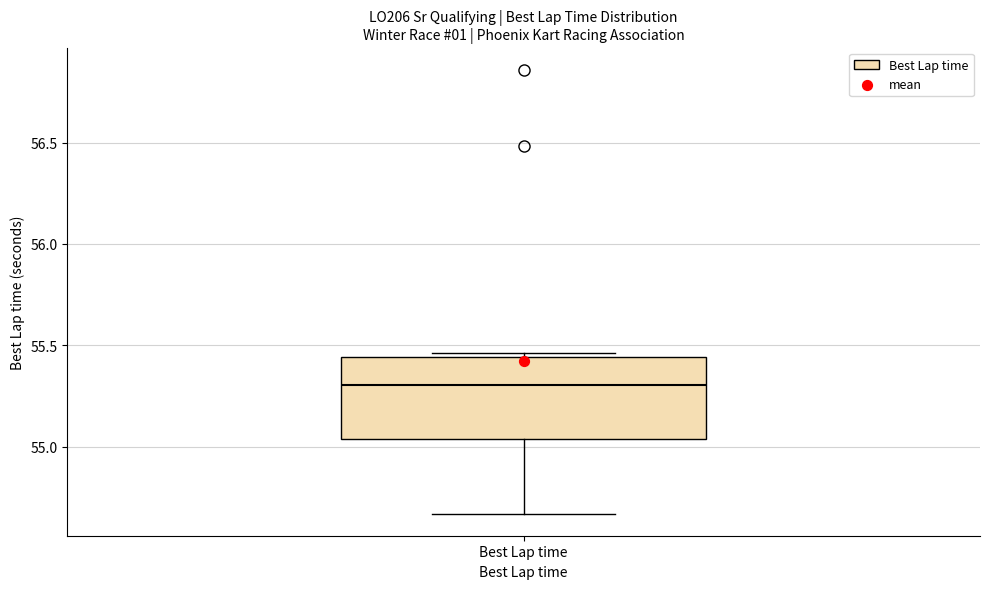

Read this box plot against the y-axis: the position of the median line, the range covered by the box, and the ends of both whiskers. The values are not printed on the chart, so give them approximately, as read against the axis.

median 55.30, box 55.05 to 55.45, whiskers 54.65 to 55.45 (just above the box's upper edge)